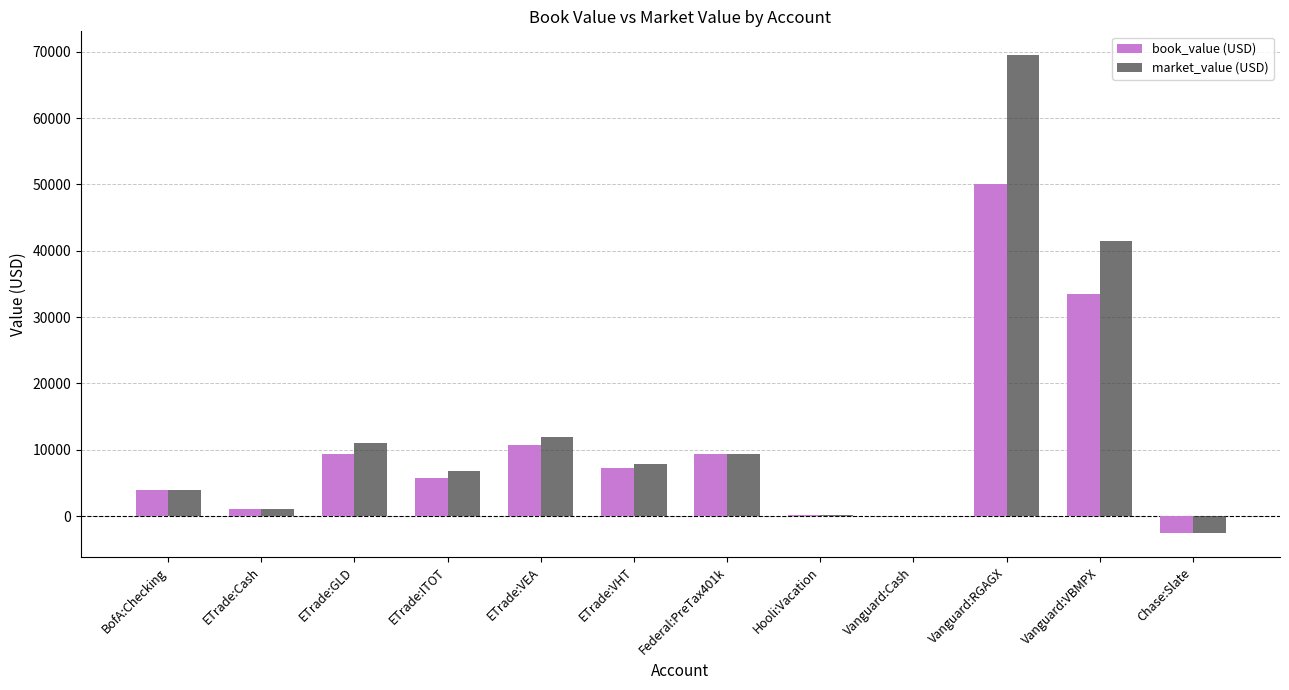

What value does the market_value (USD) series have at Hooli:Vacation?

97.0